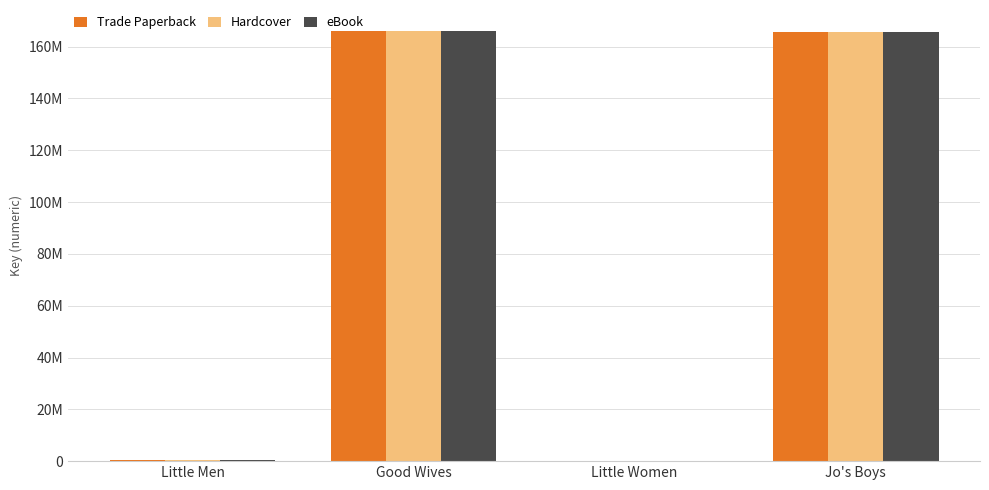

What is the value of the eBook bar at the 3rd from the left?

4969